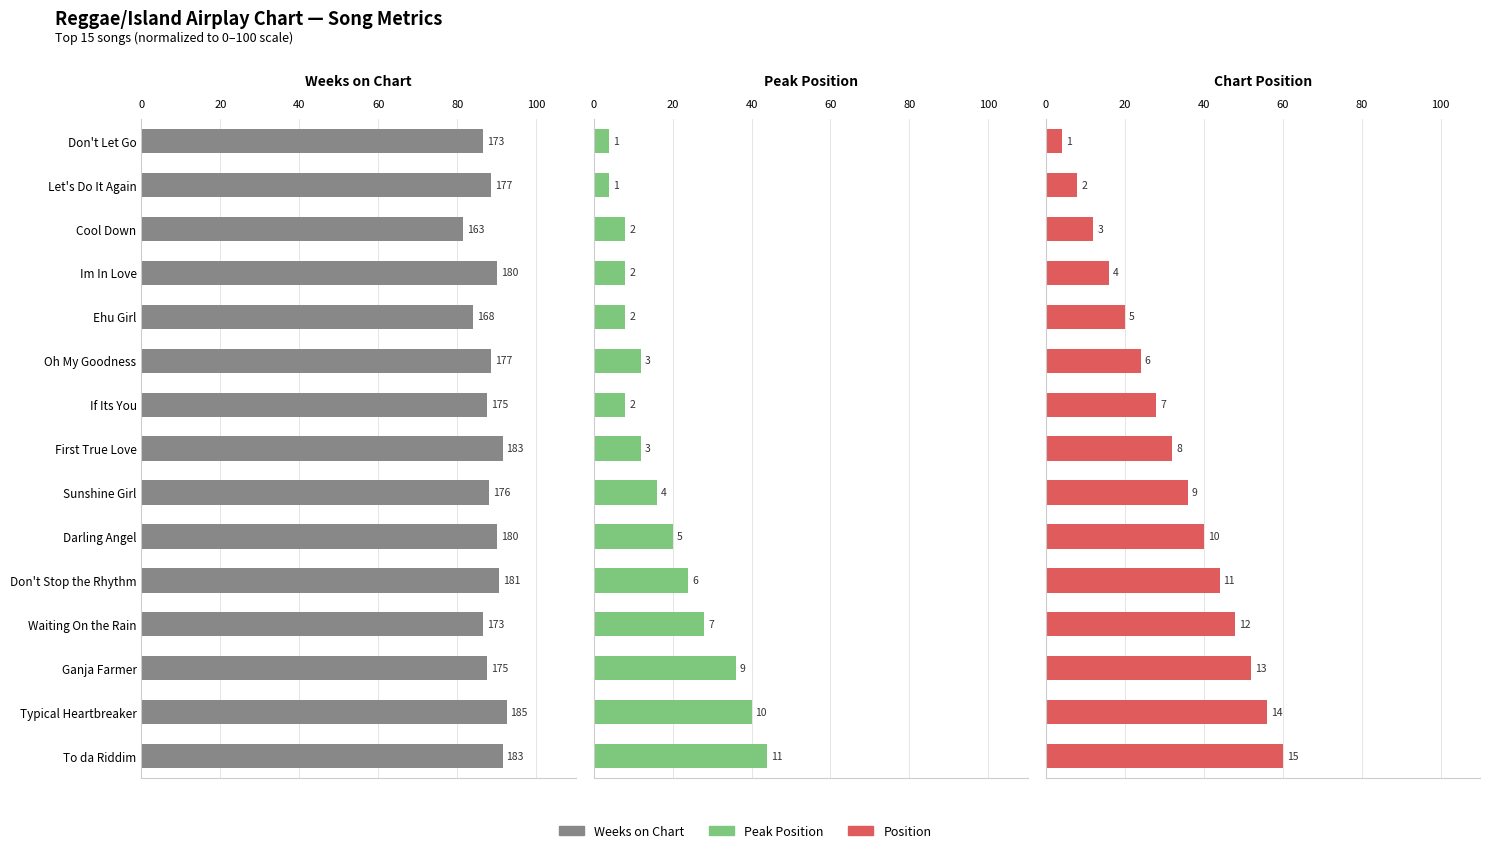

What are all the series names shown in the legend?

Weeks on Chart, Peak Position, Position